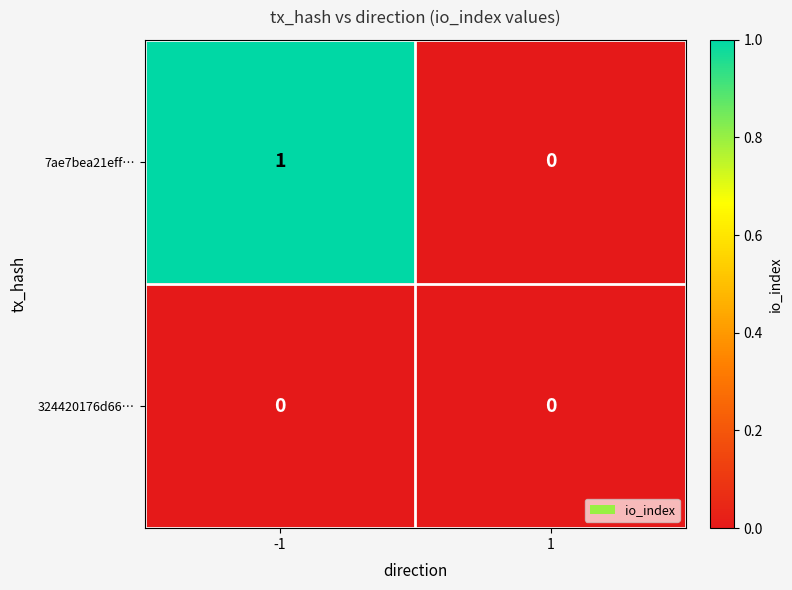

Reading right to left, list all the values displayed in this chart.

7ae7bea21eff…: 0	1
324420176d66…: 0	0